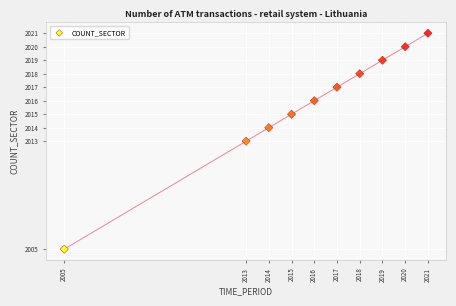

What is the range of X values (max minus min)?

16